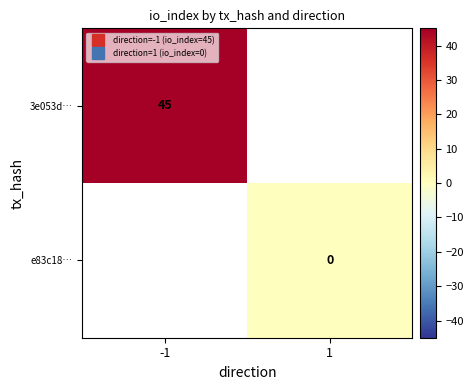

Is the value of 3e053d… at -1 greater than the value of e83c18… at 1?

Yes